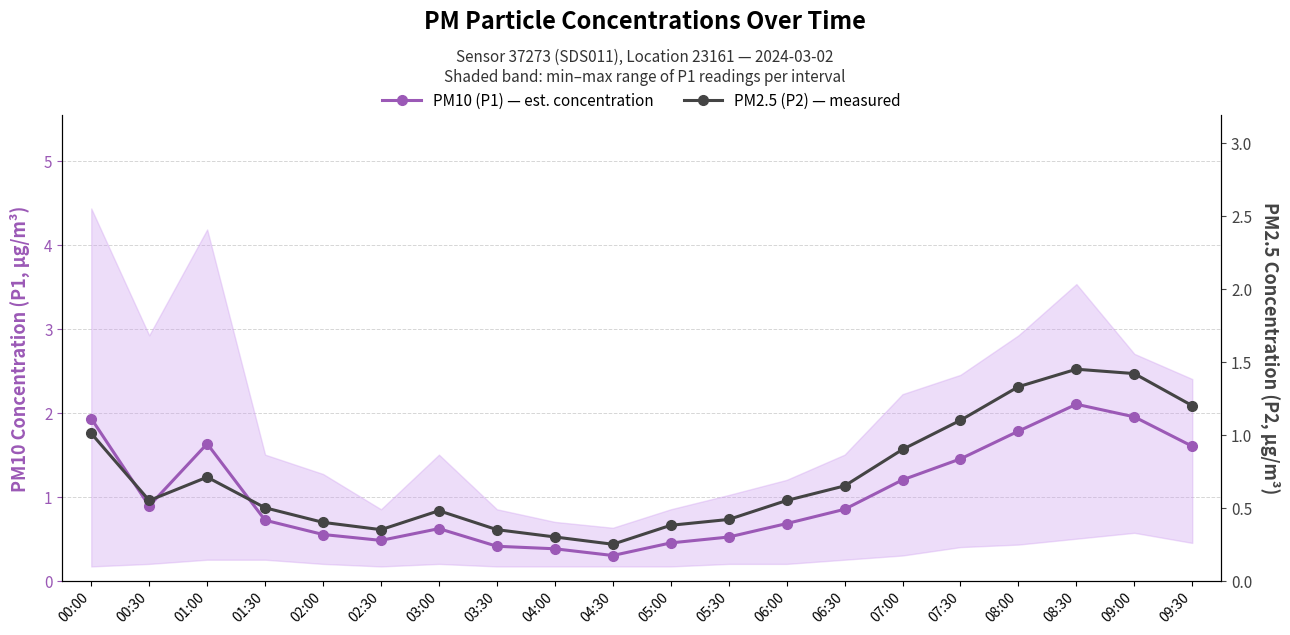

Which category has the lowest value across all series?

04:30